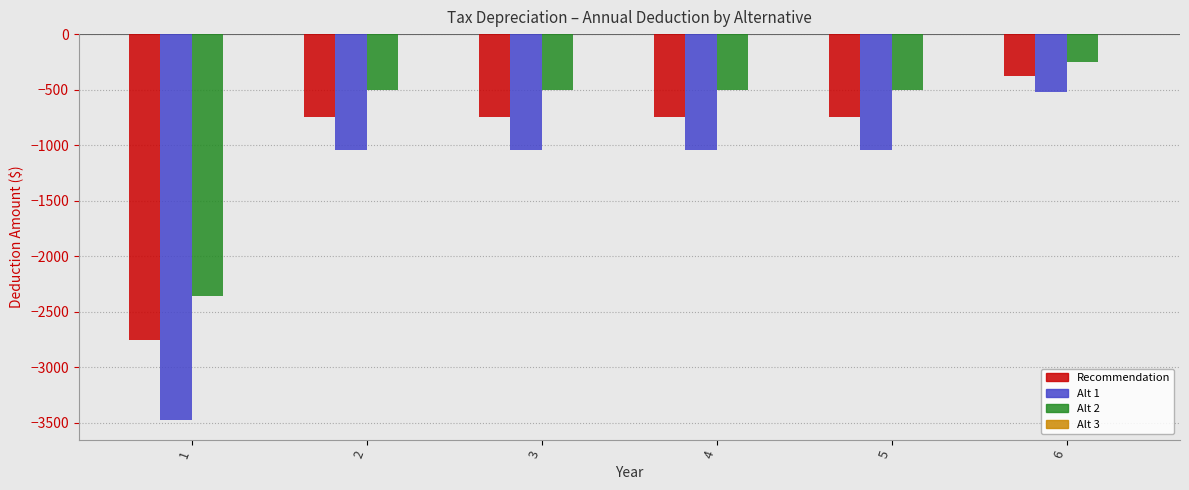

What is the approximate value of Alt 2 at 6?

-254.0